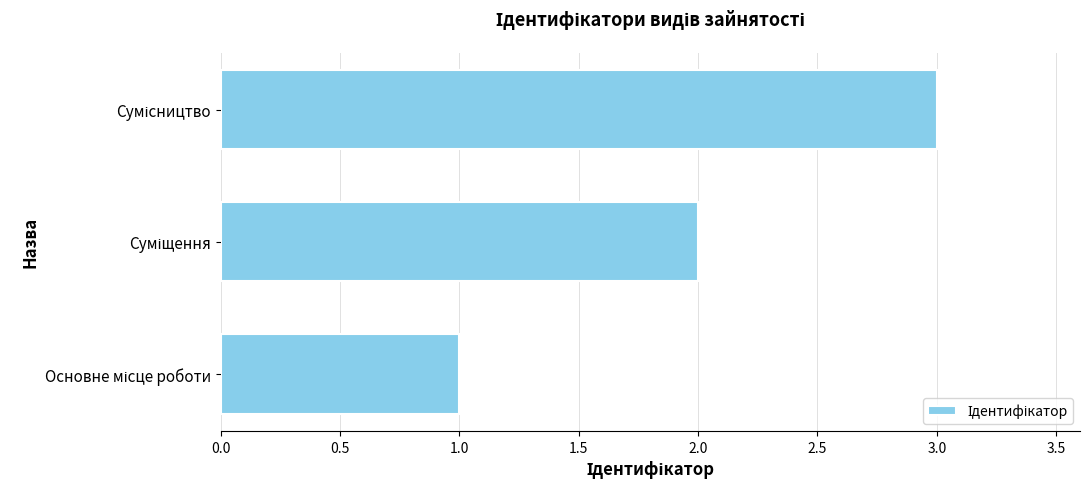

What is the greatest value displayed?

3